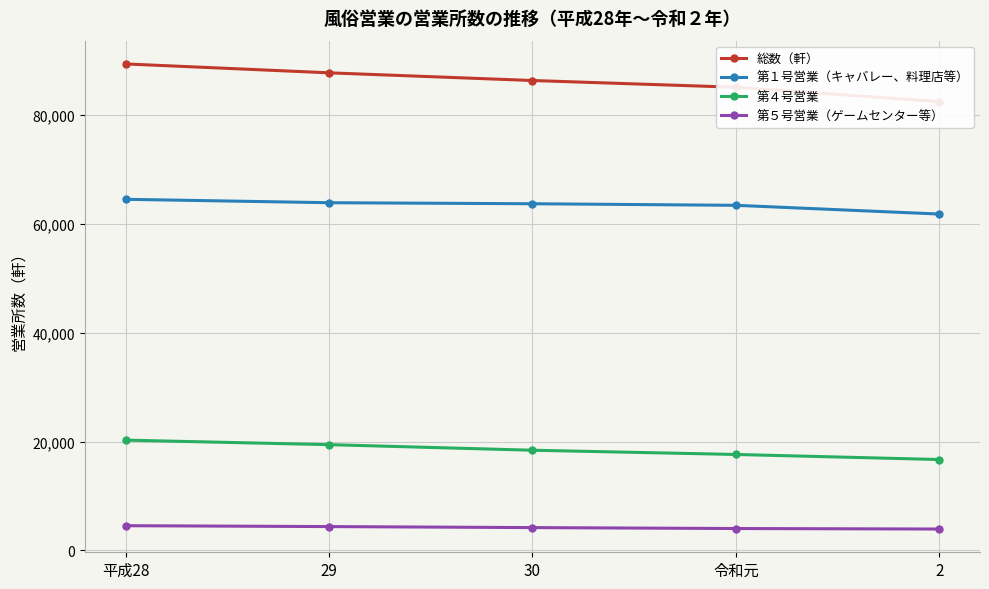

What is the sum of all 第４号営業 values?

92452